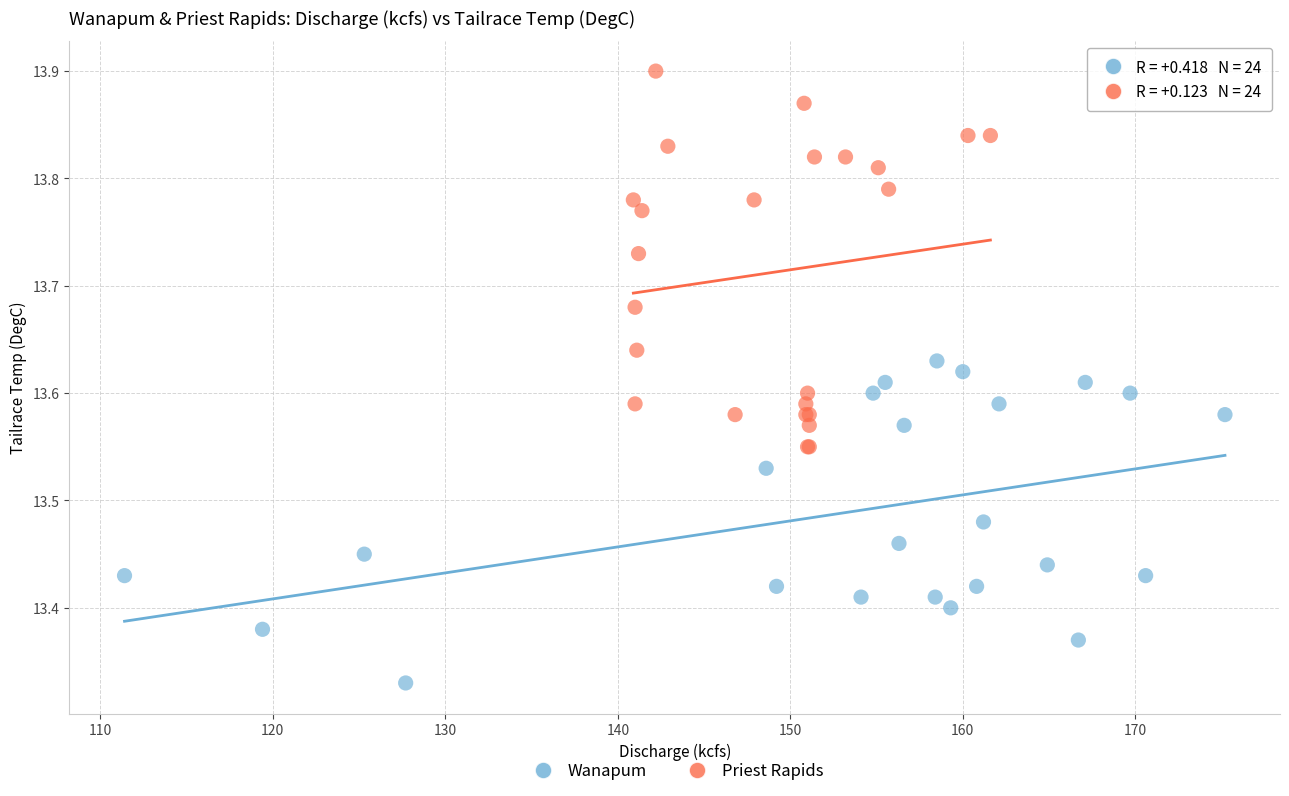

Which series has the largest Y range (max minus min)?

Priest Rapids